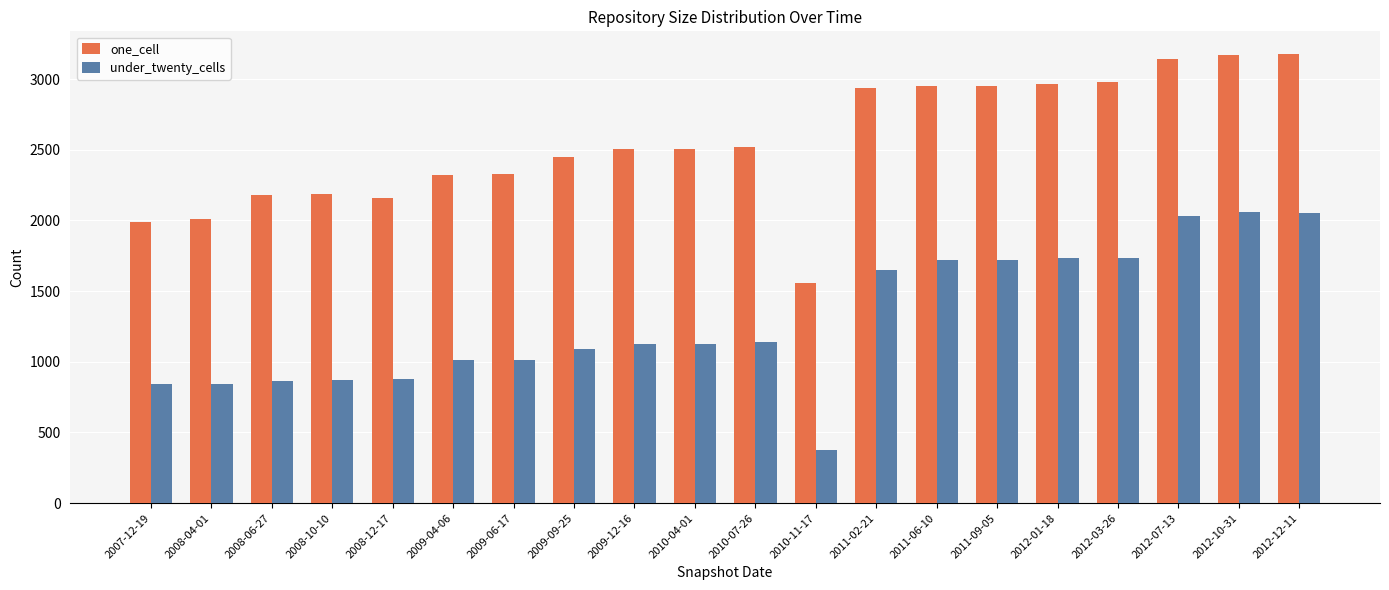

What is the lowest value of the under_twenty_cells series?

376